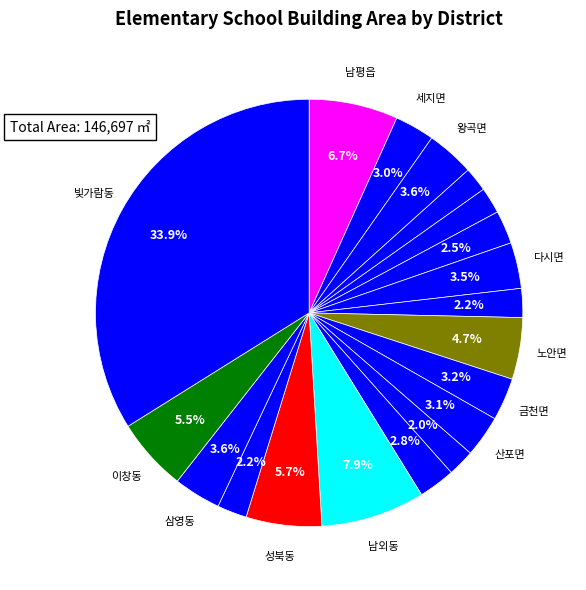

To the nearest percent, what is the difference between the largest and smallest slice percentages?

32%